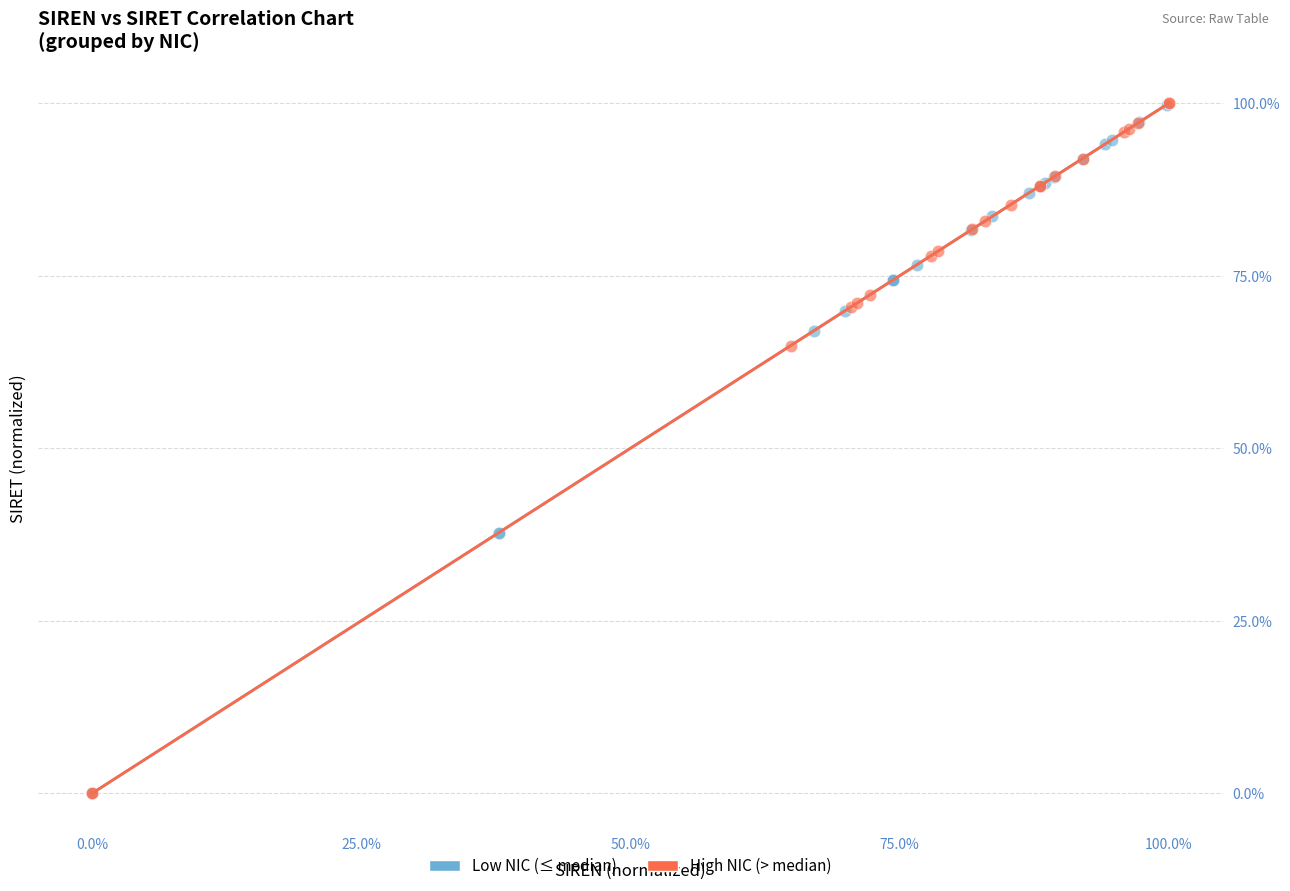

What are all the series names shown in the legend?

Low NIC (≤ median), High NIC (> median)